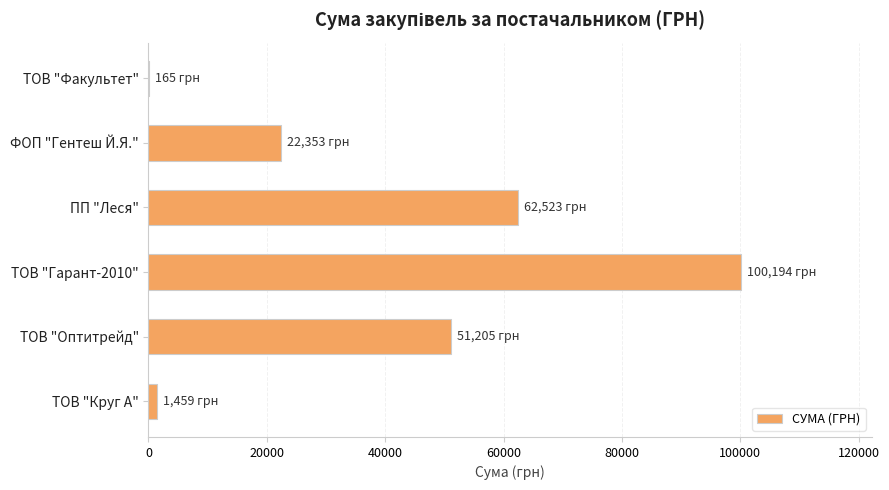

Which has a higher value, ФОП "Гентеш Й.Я." or ТОВ "Круг А"?

ФОП "Гентеш Й.Я."